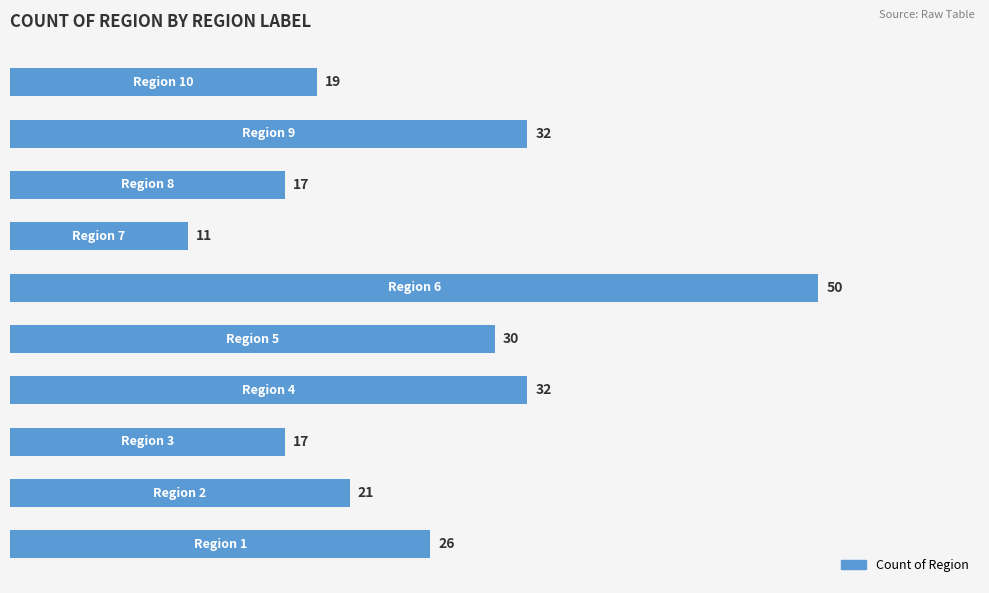

What is the difference between the second highest and minimum values?

21